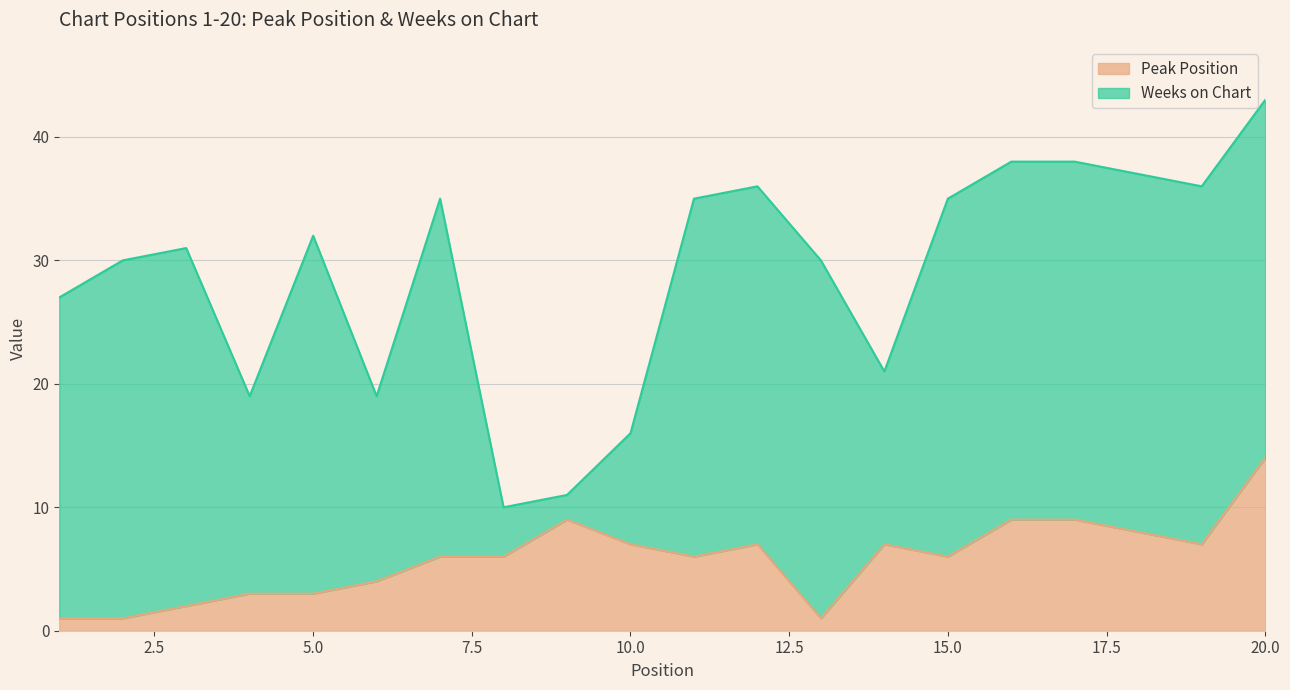

How many points are higher than both their immediate neighbors (excluding endpoints)?

3